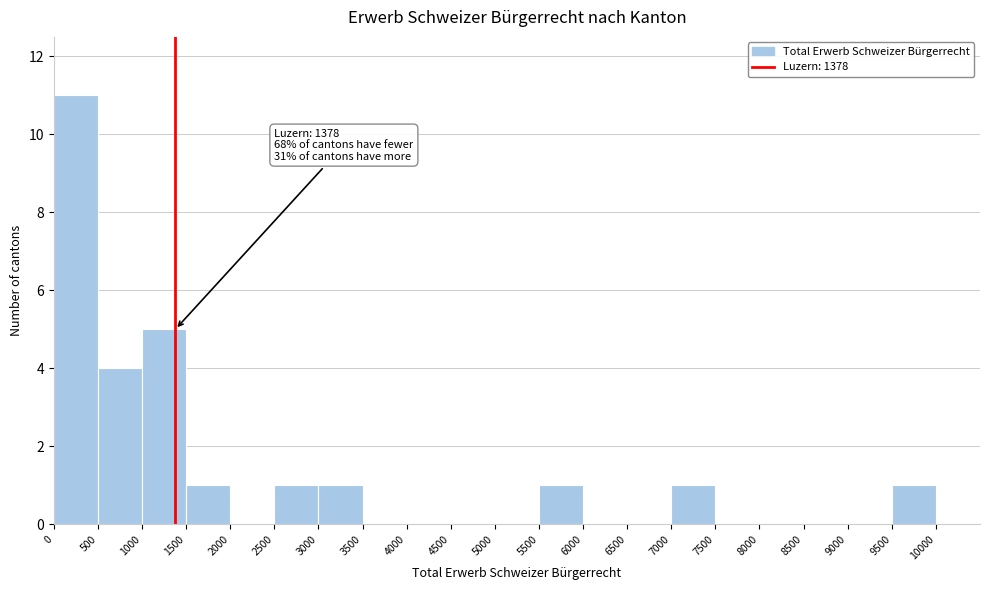

Which range on the x-axis has the tallest bar?

0 to 500